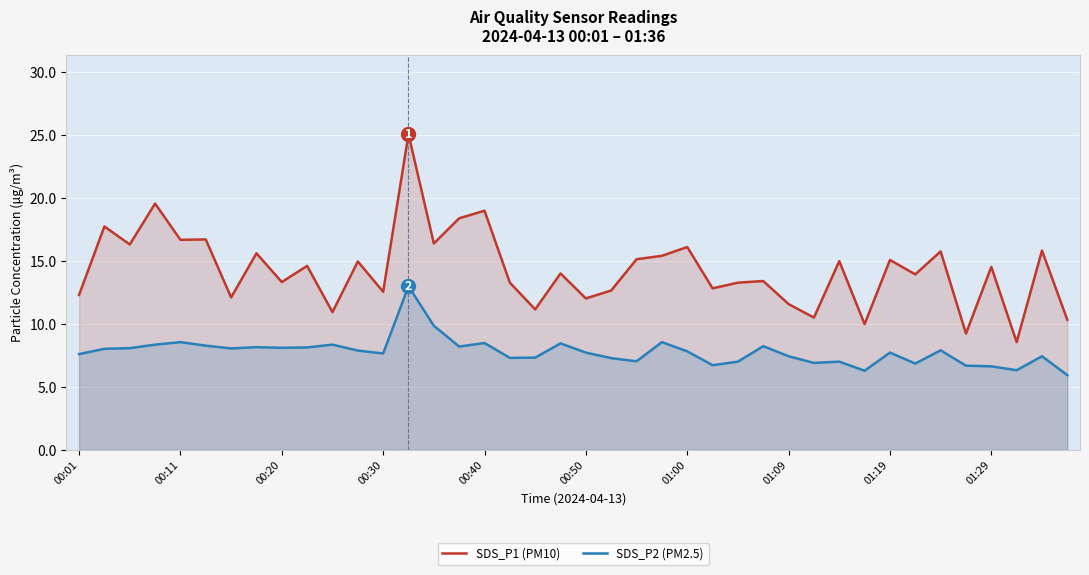

What is the smallest value displayed?

5.9